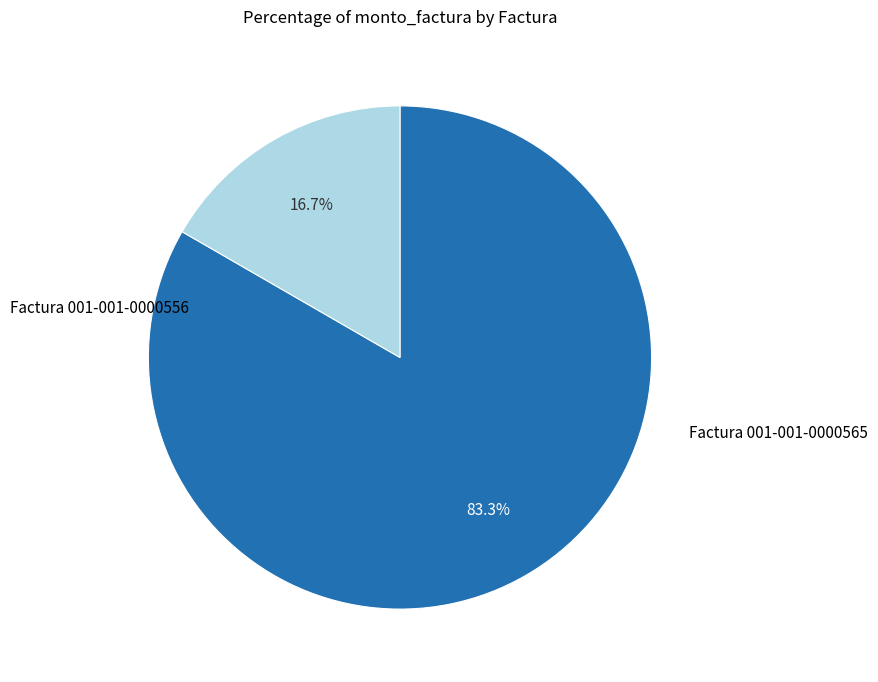

Is there a majority slice in this chart?

Yes